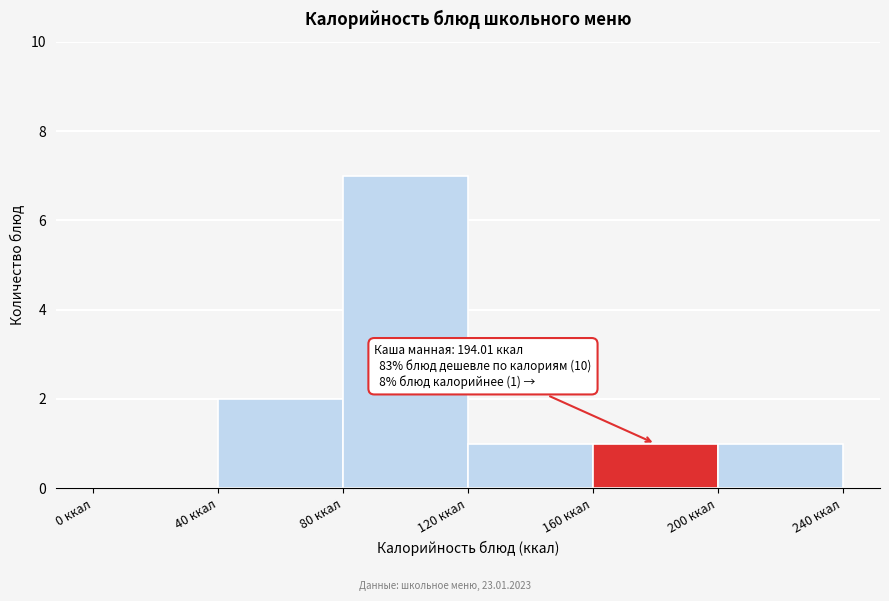

Which range on the x-axis has the tallest bar?

80 to 120